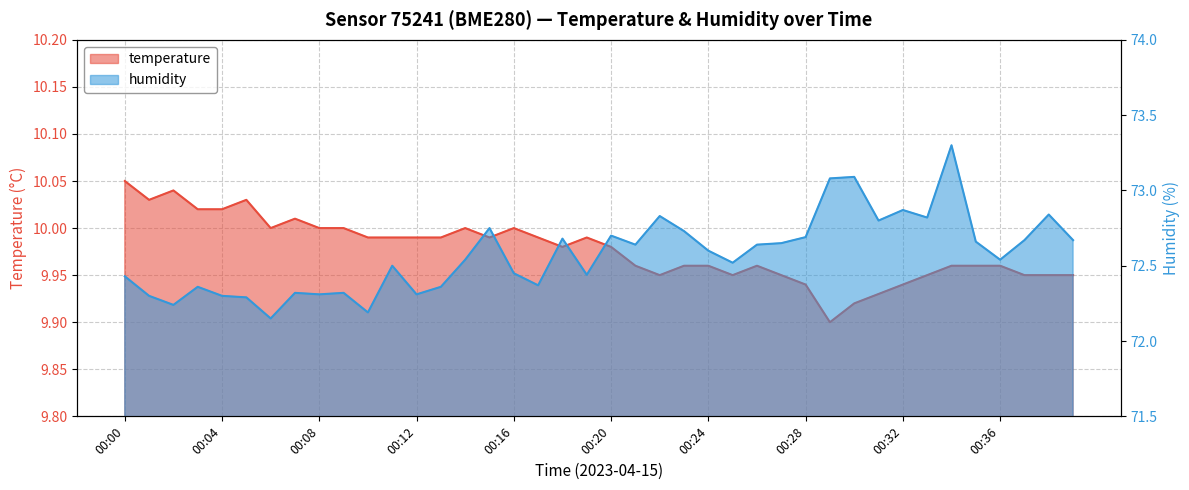

List the series in order of their peak value, lowest first.

temperature, humidity